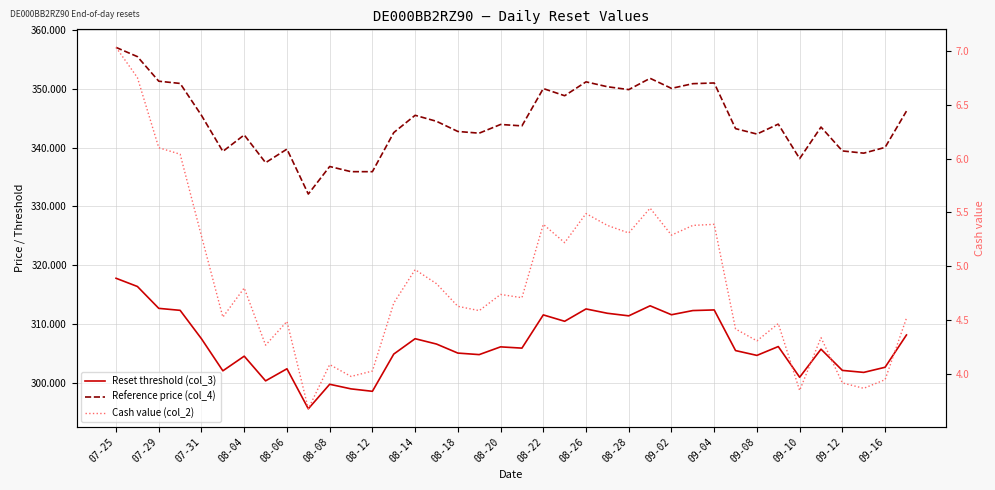

The value of Reference price (col_4) at 09-08 is 235.1. True or false?

False